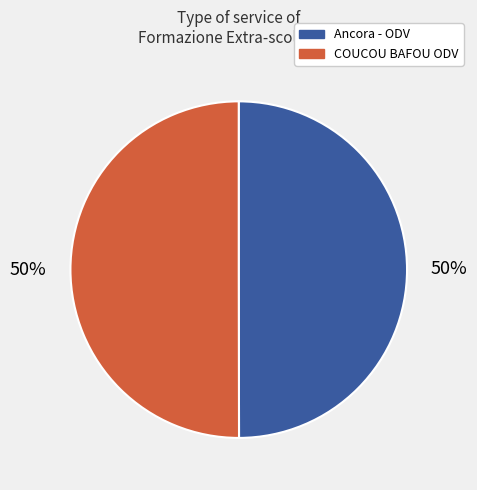

Approximately how many times larger is the value at Ancora - ODV compared to COUCOU BAFOU ODV?

1.0